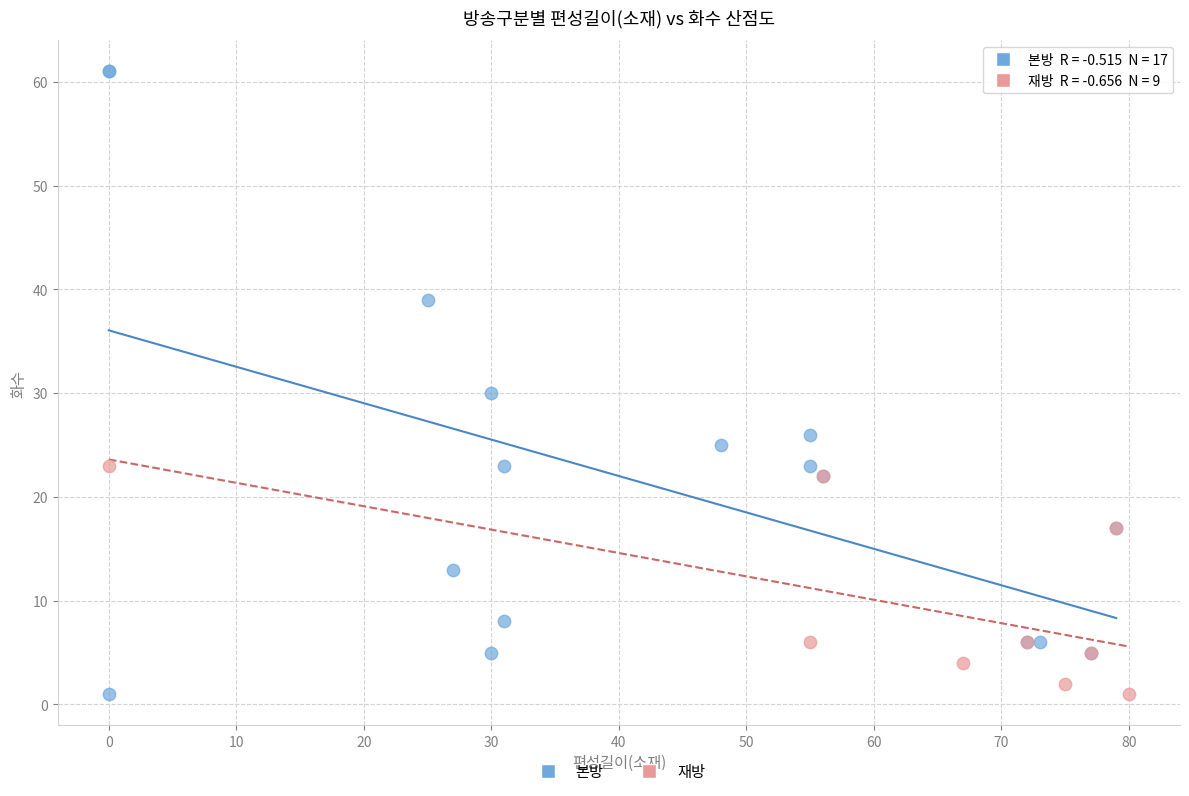

Which series reaches the maximum Y coordinate?

본방